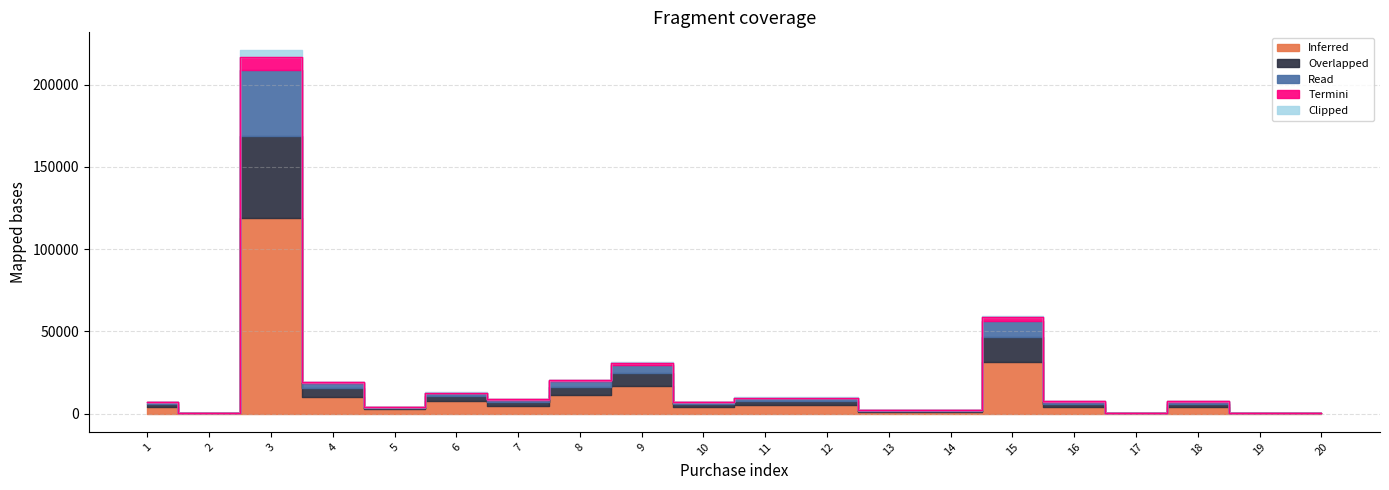

What is the average value of the Inferred series?

11745.7